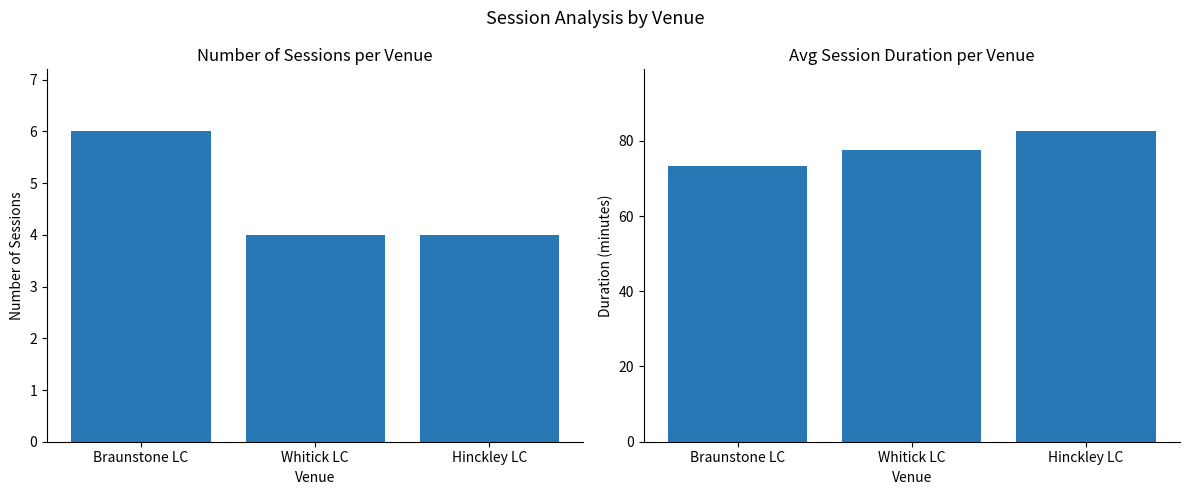

The value of Avg Session Duration (min) at Whitick LC is 77.5. True or false?

True